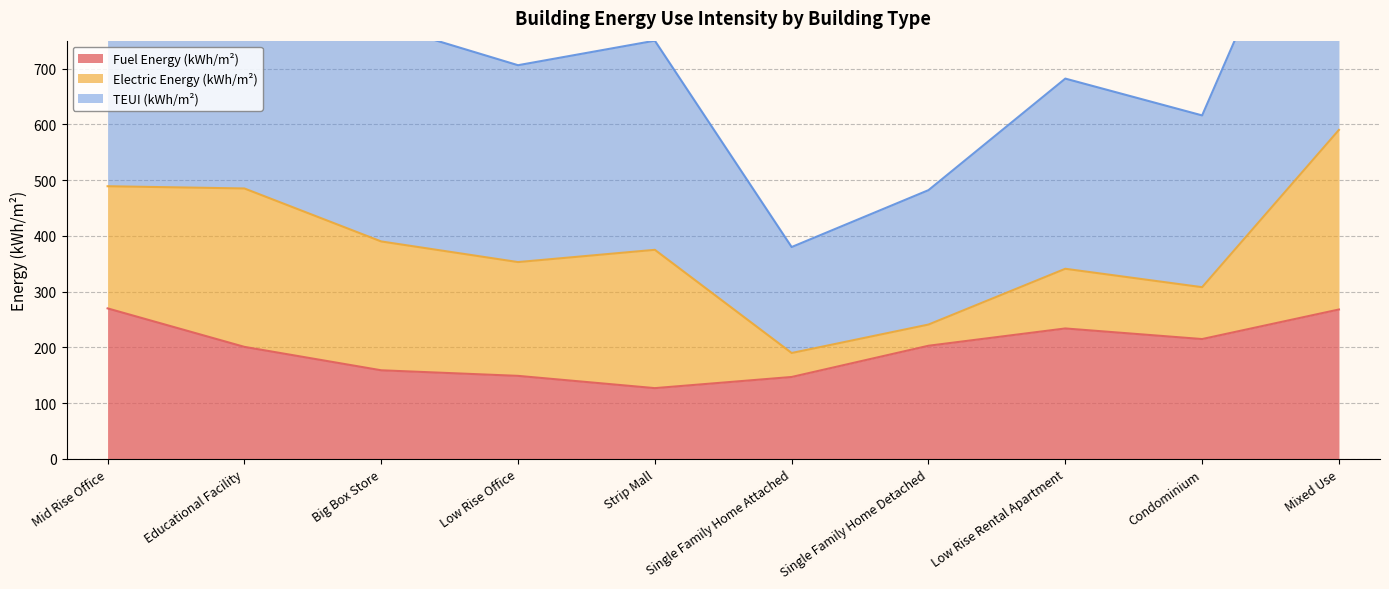

What is the lowest value of the Fuel Energy (kWh/m²) series?

127